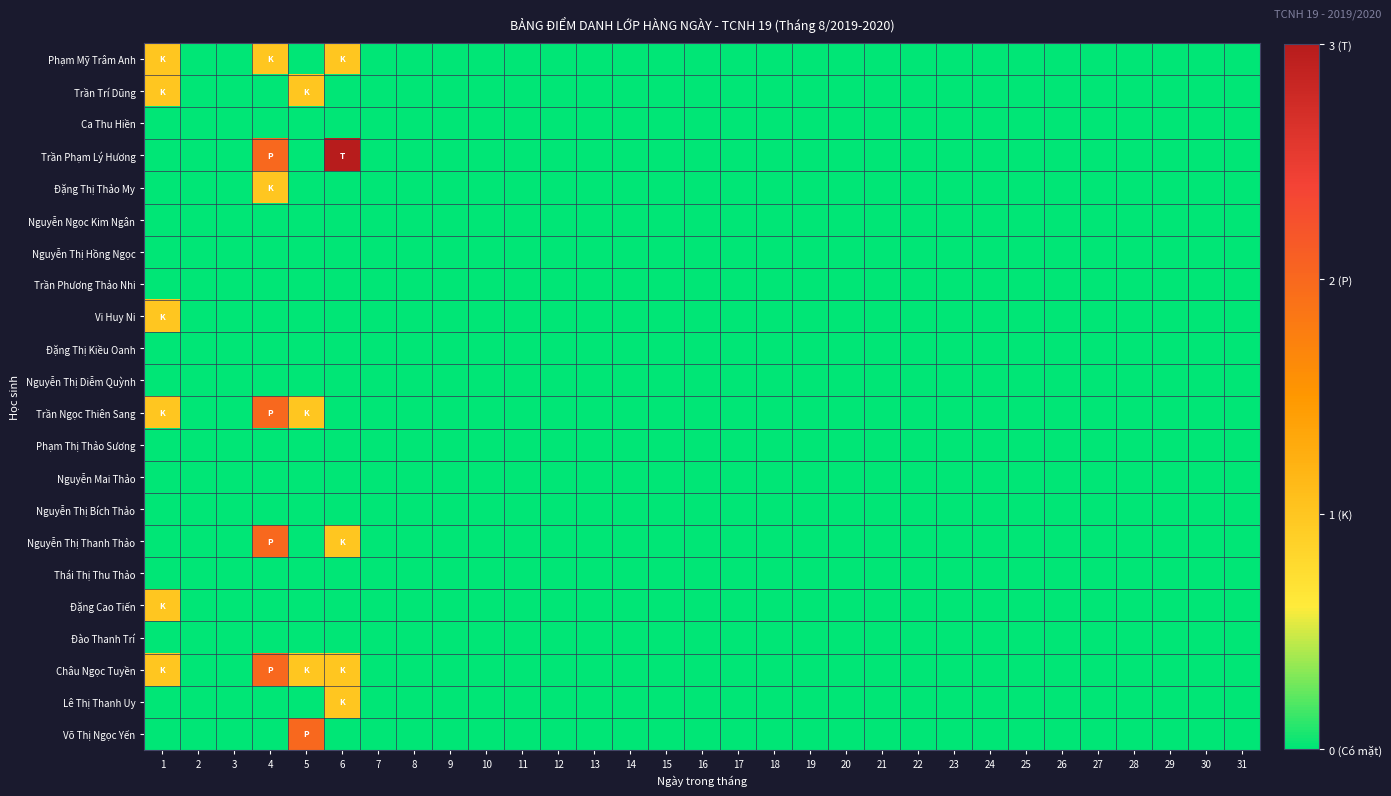

Reading left to right, what are all the values shown in this chart?

Phạm Mỹ Trâm Anh: 1=1	2=0	3=0	4=1	5=0	6=1	7=0	8=0	9=0	10=0	11=0	12=0	13=0	14=0	15=0	16=0	17=0	18=0	19=0	20=0	21=0	22=0	23=0	24=0	25=0	26=0	27=0	28=0	29=0	30=0	31=0
Trần Trí Dũng: 1=1	2=0	3=0	4=0	5=1	6=0	7=0	8=0	9=0	10=0	11=0	12=0	13=0	14=0	15=0	16=0	17=0	18=0	19=0	20=0	21=0	22=0	23=0	24=0	25=0	26=0	27=0	28=0	29=0	30=0	31=0
Ca Thu Hiền: 1=0	2=0	3=0	4=0	5=0	6=0	7=0	8=0	9=0	10=0	11=0	12=0	13=0	14=0	15=0	16=0	17=0	18=0	19=0	20=0	21=0	22=0	23=0	24=0	25=0	26=0	27=0	28=0	29=0	30=0	31=0
Trần Phạm Lý Hương: 1=0	2=0	3=0	4=2	5=0	6=3	7=0	8=0	9=0	10=0	11=0	12=0	13=0	14=0	15=0	16=0	17=0	18=0	19=0	20=0	21=0	22=0	23=0	24=0	25=0	26=0	27=0	28=0	29=0	30=0	31=0
Đặng Thị Thảo My: 1=0	2=0	3=0	4=1	5=0	6=0	7=0	8=0	9=0	10=0	11=0	12=0	13=0	14=0	15=0	16=0	17=0	18=0	19=0	20=0	21=0	22=0	23=0	24=0	25=0	26=0	27=0	28=0	29=0	30=0	31=0
Nguyễn Ngọc Kim Ngân: 1=0	2=0	3=0	4=0	5=0	6=0	7=0	8=0	9=0	10=0	11=0	12=0	13=0	14=0	15=0	16=0	17=0	18=0	19=0	20=0	21=0	22=0	23=0	24=0	25=0	26=0	27=0	28=0	29=0	30=0	31=0
Nguyễn Thị Hồng Ngọc: 1=0	2=0	3=0	4=0	5=0	6=0	7=0	8=0	9=0	10=0	11=0	12=0	13=0	14=0	15=0	16=0	17=0	18=0	19=0	20=0	21=0	22=0	23=0	24=0	25=0	26=0	27=0	28=0	29=0	30=0	31=0
Trần Phương Thảo Nhi: 1=0	2=0	3=0	4=0	5=0	6=0	7=0	8=0	9=0	10=0	11=0	12=0	13=0	14=0	15=0	16=0	17=0	18=0	19=0	20=0	21=0	22=0	23=0	24=0	25=0	26=0	27=0	28=0	29=0	30=0	31=0
Vi Huy Ni: 1=1	2=0	3=0	4=0	5=0	6=0	7=0	8=0	9=0	10=0	11=0	12=0	13=0	14=0	15=0	16=0	17=0	18=0	19=0	20=0	21=0	22=0	23=0	24=0	25=0	26=0	27=0	28=0	29=0	30=0	31=0
Đặng Thị Kiều Oanh: 1=0	2=0	3=0	4=0	5=0	6=0	7=0	8=0	9=0	10=0	11=0	12=0	13=0	14=0	15=0	16=0	17=0	18=0	19=0	20=0	21=0	22=0	23=0	24=0	25=0	26=0	27=0	28=0	29=0	30=0	31=0
Nguyễn Thị Diễm Quỳnh: 1=0	2=0	3=0	4=0	5=0	6=0	7=0	8=0	9=0	10=0	11=0	12=0	13=0	14=0	15=0	16=0	17=0	18=0	19=0	20=0	21=0	22=0	23=0	24=0	25=0	26=0	27=0	28=0	29=0	30=0	31=0
Trần Ngọc Thiên Sang: 1=1	2=0	3=0	4=2	5=1	6=0	7=0	8=0	9=0	10=0	11=0	12=0	13=0	14=0	15=0	16=0	17=0	18=0	19=0	20=0	21=0	22=0	23=0	24=0	25=0	26=0	27=0	28=0	29=0	30=0	31=0
Phạm Thị Thảo Sương: 1=0	2=0	3=0	4=0	5=0	6=0	7=0	8=0	9=0	10=0	11=0	12=0	13=0	14=0	15=0	16=0	17=0	18=0	19=0	20=0	21=0	22=0	23=0	24=0	25=0	26=0	27=0	28=0	29=0	30=0	31=0
Nguyễn Mai Thảo: 1=0	2=0	3=0	4=0	5=0	6=0	7=0	8=0	9=0	10=0	11=0	12=0	13=0	14=0	15=0	16=0	17=0	18=0	19=0	20=0	21=0	22=0	23=0	24=0	25=0	26=0	27=0	28=0	29=0	30=0	31=0
Nguyễn Thị Bích Thảo: 1=0	2=0	3=0	4=0	5=0	6=0	7=0	8=0	9=0	10=0	11=0	12=0	13=0	14=0	15=0	16=0	17=0	18=0	19=0	20=0	21=0	22=0	23=0	24=0	25=0	26=0	27=0	28=0	29=0	30=0	31=0
Nguyễn Thị Thanh Thảo: 1=0	2=0	3=0	4=2	5=0	6=1	7=0	8=0	9=0	10=0	11=0	12=0	13=0	14=0	15=0	16=0	17=0	18=0	19=0	20=0	21=0	22=0	23=0	24=0	25=0	26=0	27=0	28=0	29=0	30=0	31=0
Thái Thị Thu Thảo: 1=0	2=0	3=0	4=0	5=0	6=0	7=0	8=0	9=0	10=0	11=0	12=0	13=0	14=0	15=0	16=0	17=0	18=0	19=0	20=0	21=0	22=0	23=0	24=0	25=0	26=0	27=0	28=0	29=0	30=0	31=0
Đặng Cao Tiến: 1=1	2=0	3=0	4=0	5=0	6=0	7=0	8=0	9=0	10=0	11=0	12=0	13=0	14=0	15=0	16=0	17=0	18=0	19=0	20=0	21=0	22=0	23=0	24=0	25=0	26=0	27=0	28=0	29=0	30=0	31=0
Đào Thanh Trí: 1=0	2=0	3=0	4=0	5=0	6=0	7=0	8=0	9=0	10=0	11=0	12=0	13=0	14=0	15=0	16=0	17=0	18=0	19=0	20=0	21=0	22=0	23=0	24=0	25=0	26=0	27=0	28=0	29=0	30=0	31=0
Châu Ngọc Tuyền: 1=1	2=0	3=0	4=2	5=1	6=1	7=0	8=0	9=0	10=0	11=0	12=0	13=0	14=0	15=0	16=0	17=0	18=0	19=0	20=0	21=0	22=0	23=0	24=0	25=0	26=0	27=0	28=0	29=0	30=0	31=0
Lê Thị Thanh Uy: 1=0	2=0	3=0	4=0	5=0	6=1	7=0	8=0	9=0	10=0	11=0	12=0	13=0	14=0	15=0	16=0	17=0	18=0	19=0	20=0	21=0	22=0	23=0	24=0	25=0	26=0	27=0	28=0	29=0	30=0	31=0
Võ Thị Ngọc Yến: 1=0	2=0	3=0	4=0	5=2	6=0	7=0	8=0	9=0	10=0	11=0	12=0	13=0	14=0	15=0	16=0	17=0	18=0	19=0	20=0	21=0	22=0	23=0	24=0	25=0	26=0	27=0	28=0	29=0	30=0	31=0